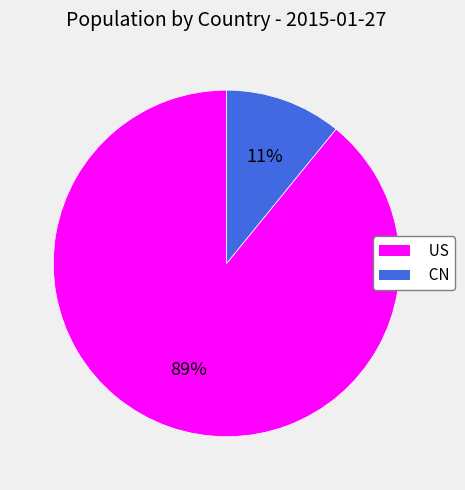

Is the sum of US and CN greater than half?

Yes